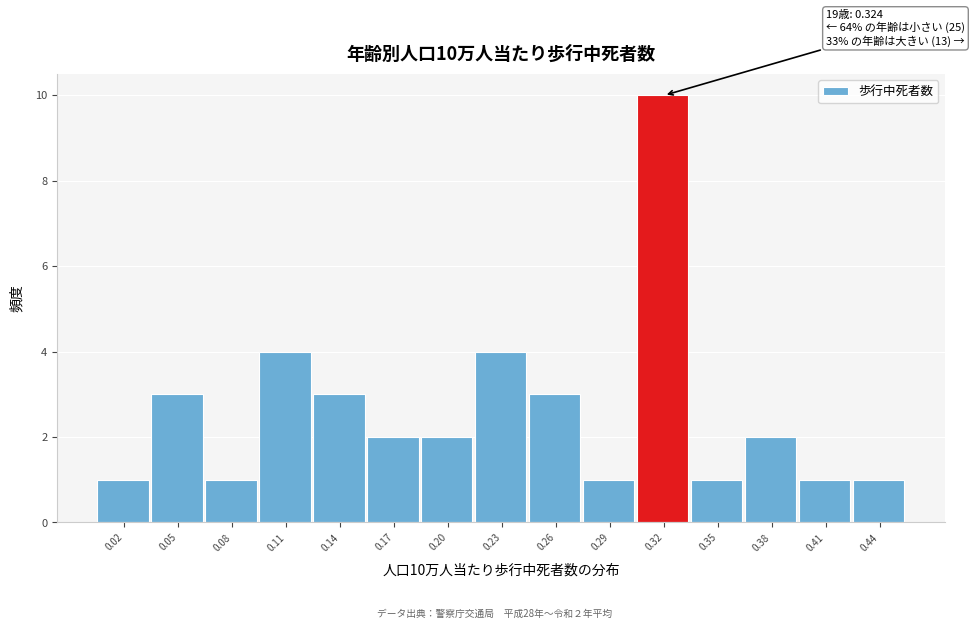

Reading left to right, what are all the values shown in this chart?

0.02=1	0.05=3	0.08=1	0.11=4	0.14=3	0.17=2	0.20=2	0.23=4	0.26=3	0.29=1	0.32=10	0.35=1	0.38=2	0.41=1	0.44=1